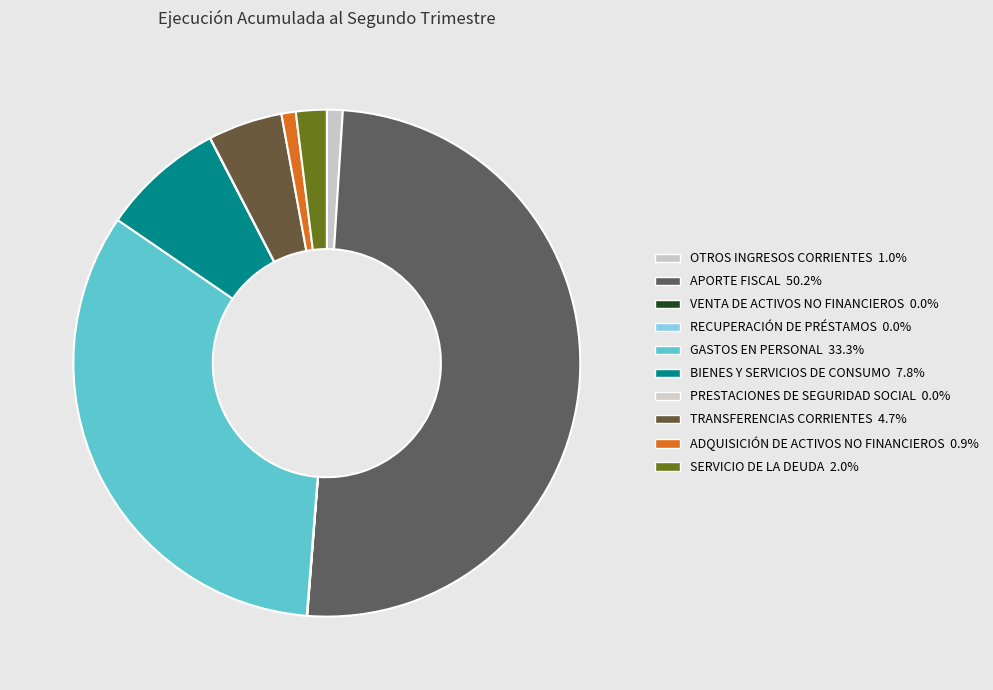

To the nearest percent, what percentage of the pie is TRANSFERENCIAS CORRIENTES?

5%